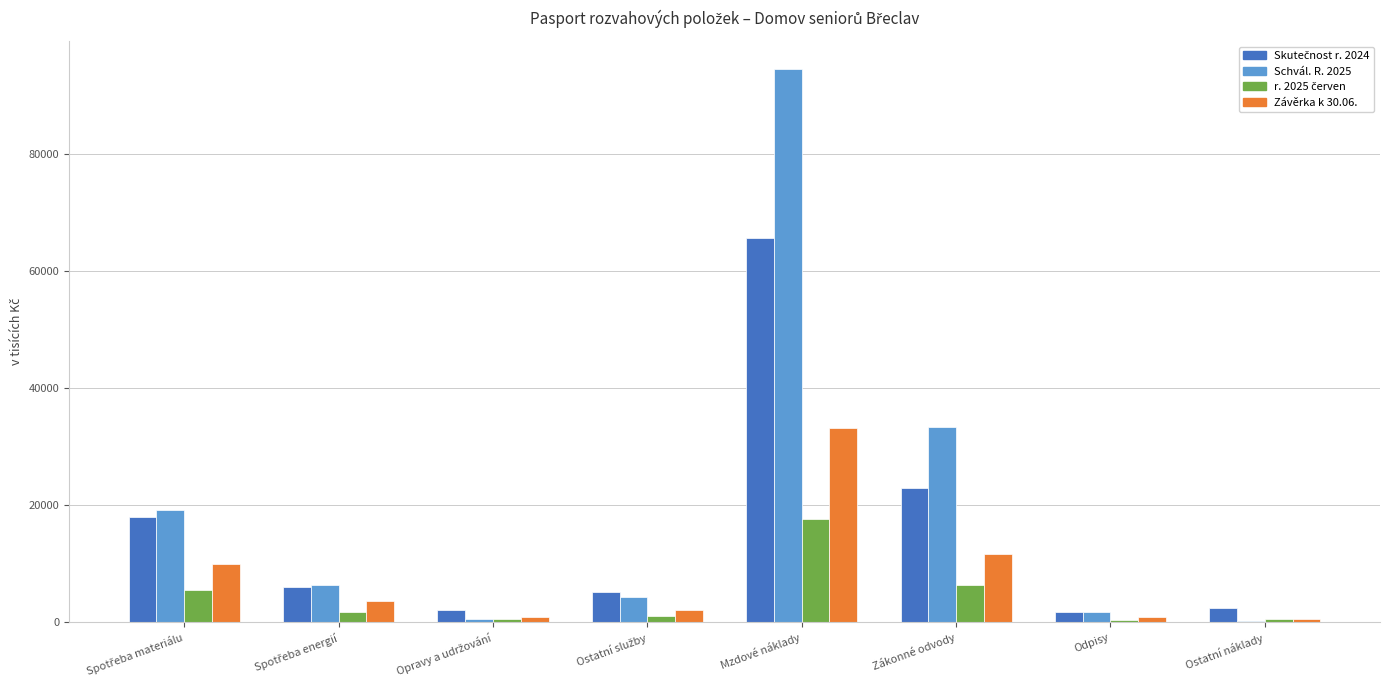

What value does the Závěrka k 30.06. series have at Ostatní náklady?

631